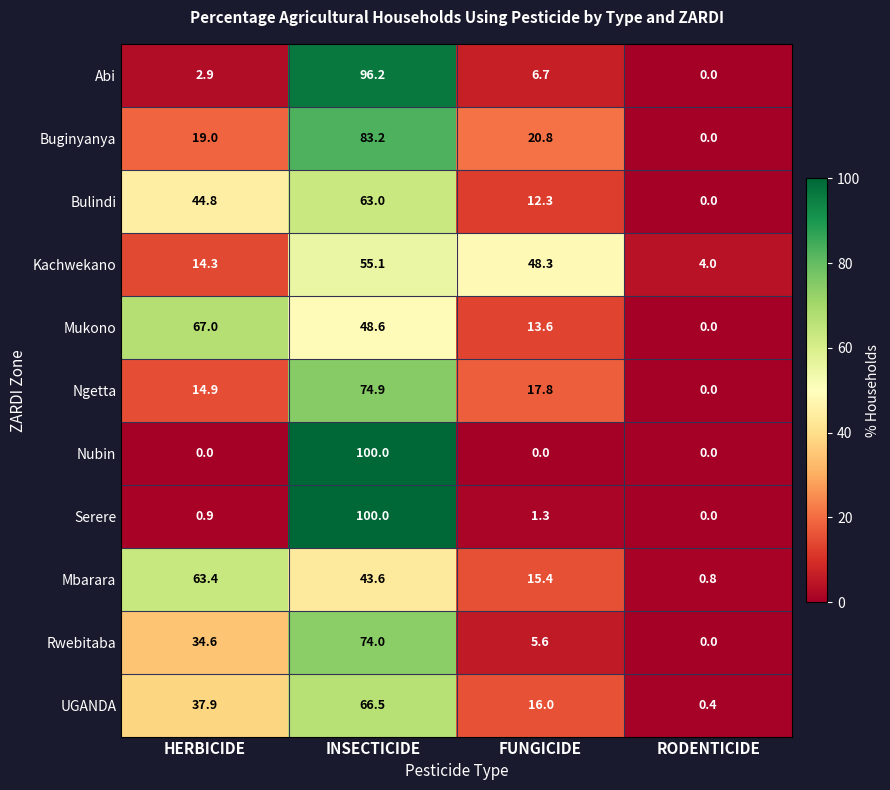

What is the maximum value for Ngetta?

74.9